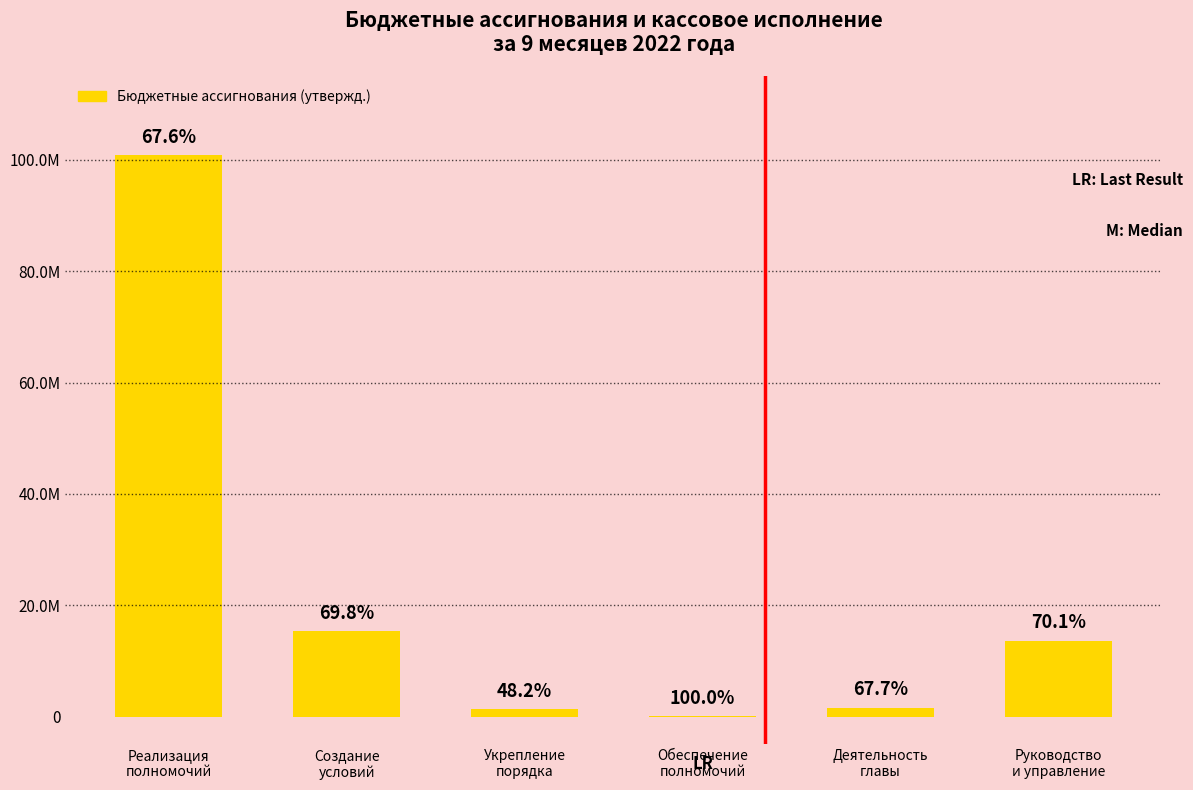

Count the number of values greater than 13624398.

3